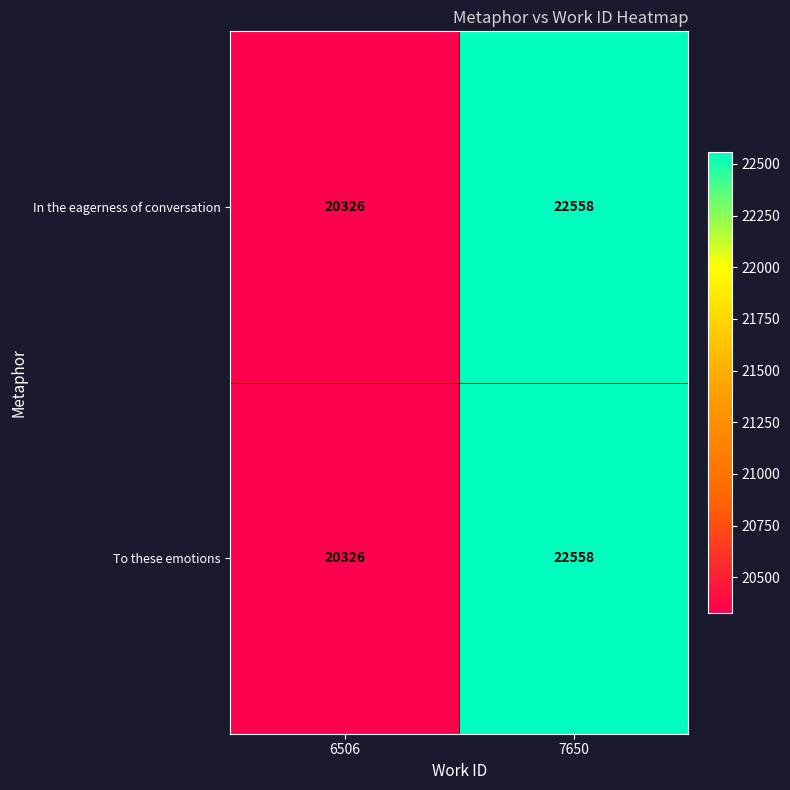

What value does the In the eagerness of conversation series have at 7650, to the nearest 100?

22600